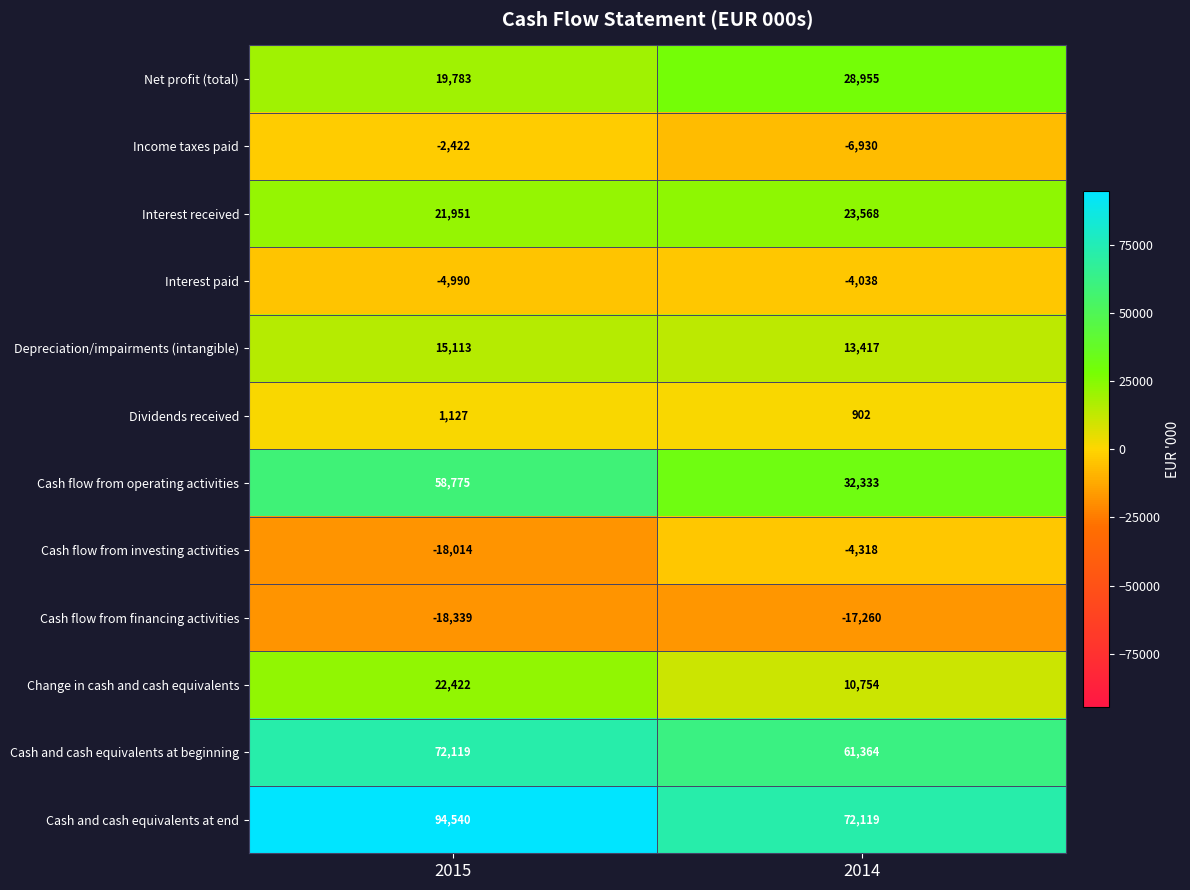

The value of Cash flow from financing activities at 2015 is -18339. True or false?

True